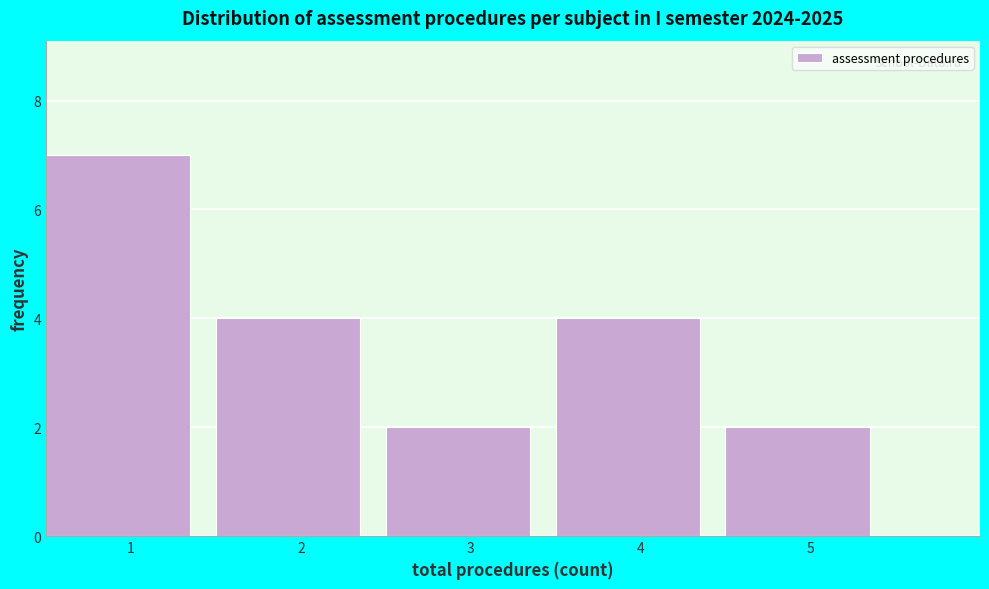

Reading left to right, transcribe this chart: for each bar, give the range it covers on the x-axis and its height. The values are not printed on the chart, so give them approximately, as read against the axis.

0.5 to 1.5: 7
1.5 to 2.5: 4
2.5 to 3.5: 2
3.5 to 4.5: 4
4.5 to 5.5: 2